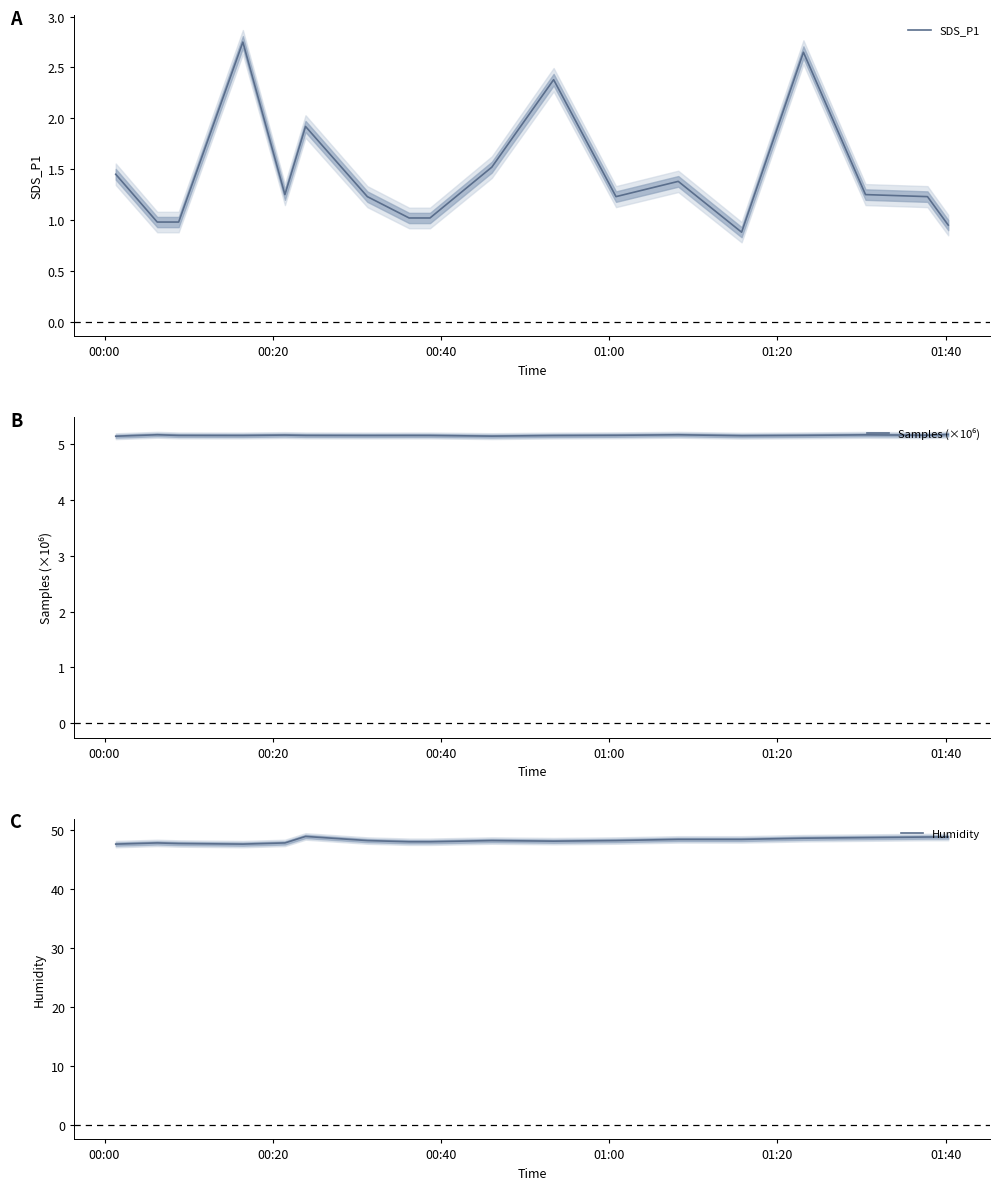

What is the highest value of the Humidity series?

48.9